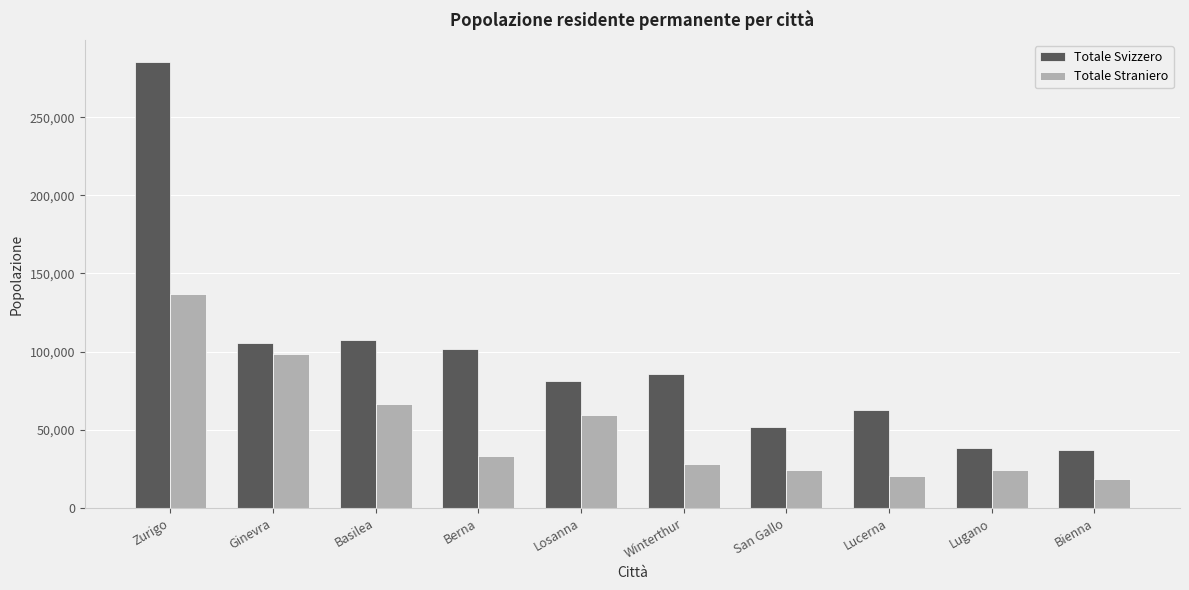

Which series changed the most between Lugano and Bienna?

Totale Straniero